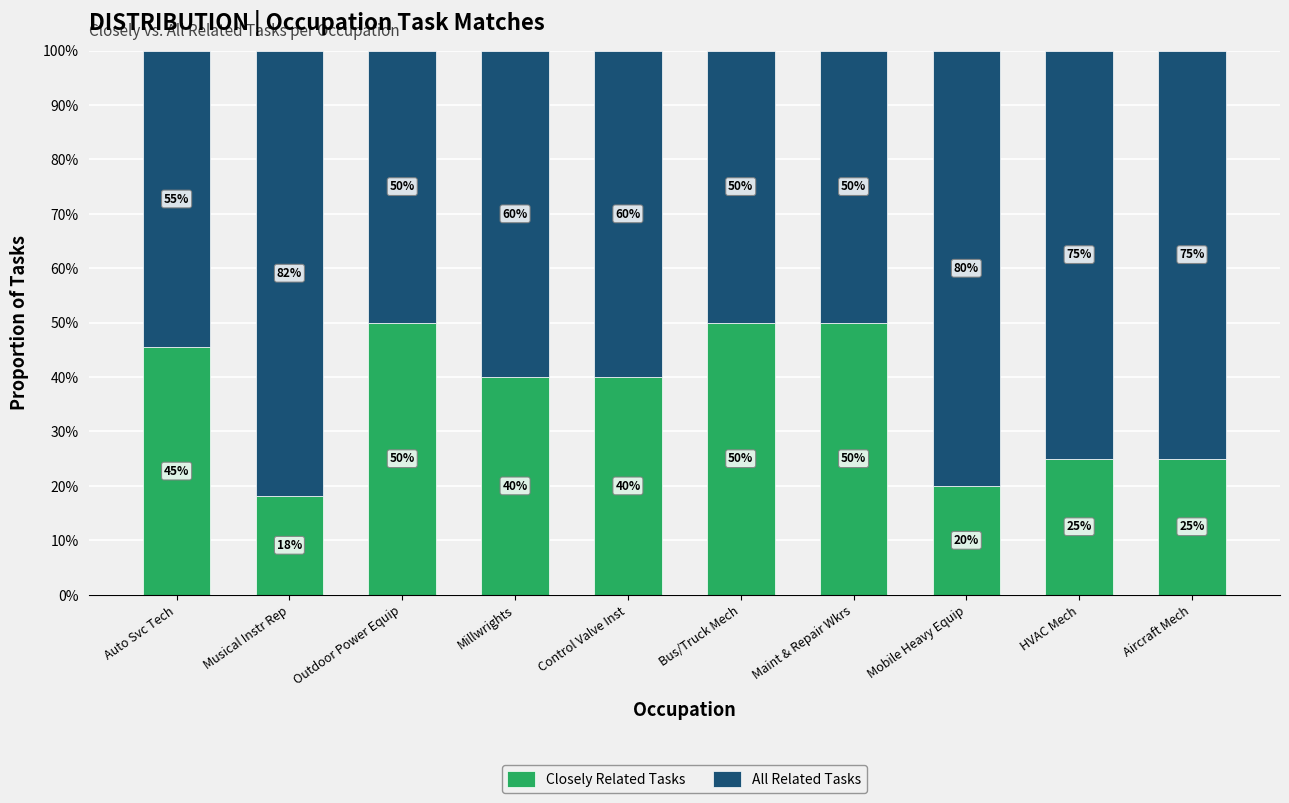

Are the bars grouped side by side (vs. stacked)?

No